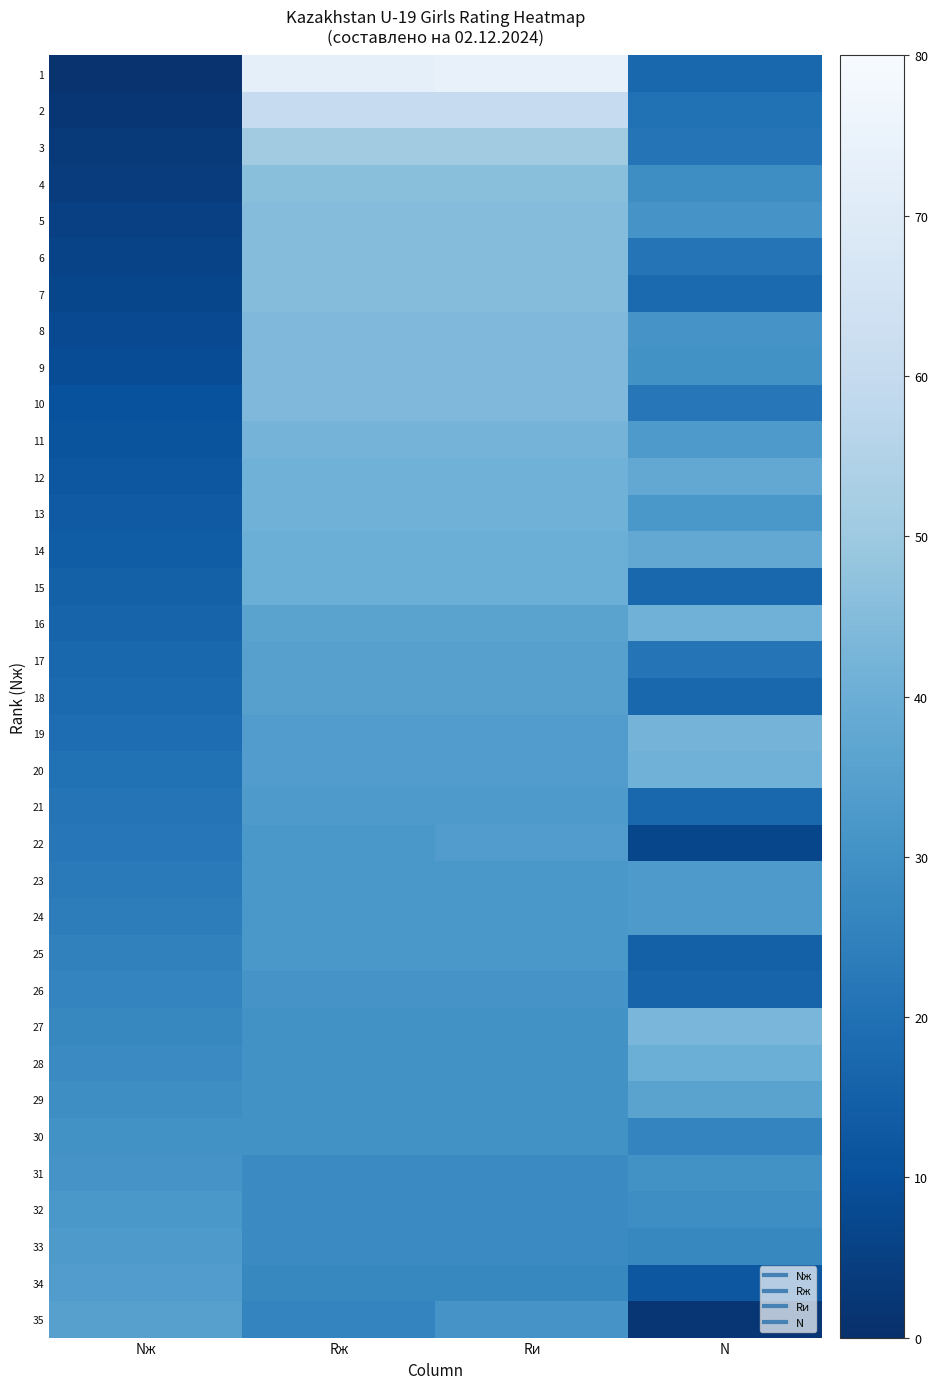

Reading left to right, transcribe all the data shown in this chart.

1: Nж=1	Rж=73	Rи=74	N=17
2: Nж=2	Rж=60	Rи=60	N=20
3: Nж=3	Rж=51	Rи=51	N=21
4: Nж=4	Rж=46	Rи=46	N=29
5: Nж=5	Rж=45	Rи=45	N=31
6: Nж=6	Rж=45	Rи=45	N=21
7: Nж=7	Rж=45	Rи=45	N=18
8: Nж=8	Rж=44	Rи=44	N=31
9: Nж=9	Rж=44	Rи=44	N=30
10: Nж=10	Rж=44	Rи=44	N=22
11: Nж=11	Rж=42	Rи=42	N=33
12: Nж=12	Rж=41	Rи=41	N=38
13: Nж=13	Rж=41	Rи=41	N=32
14: Nж=14	Rж=40	Rи=40	N=38
15: Nж=15	Rж=40	Rи=40	N=17
16: Nж=16	Rж=36	Rи=36	N=41
17: Nж=17	Rж=35	Rи=35	N=21
18: Nж=18	Rж=35	Rи=35	N=17
19: Nж=19	Rж=34	Rи=34	N=42
20: Nж=20	Rж=34	Rи=34	N=41
21: Nж=21	Rж=33	Rи=33	N=17
22: Nж=22	Rж=32	Rи=34	N=7
23: Nж=23	Rж=32	Rи=32	N=33
24: Nж=24	Rж=32	Rи=32	N=33
25: Nж=25	Rж=32	Rи=32	N=15
26: Nж=26	Rж=31	Rи=31	N=16
27: Nж=27	Rж=30	Rи=30	N=43
28: Nж=28	Rж=30	Rи=30	N=40
29: Nж=29	Rж=30	Rи=30	N=36
30: Nж=30	Rж=30	Rи=30	N=26
31: Nж=31	Rж=28	Rи=28	N=30
32: Nж=32	Rж=28	Rи=28	N=29
33: Nж=33	Rж=28	Rи=28	N=27
34: Nж=34	Rж=27	Rи=27	N=12
35: Nж=35	Rж=26	Rи=31	N=2